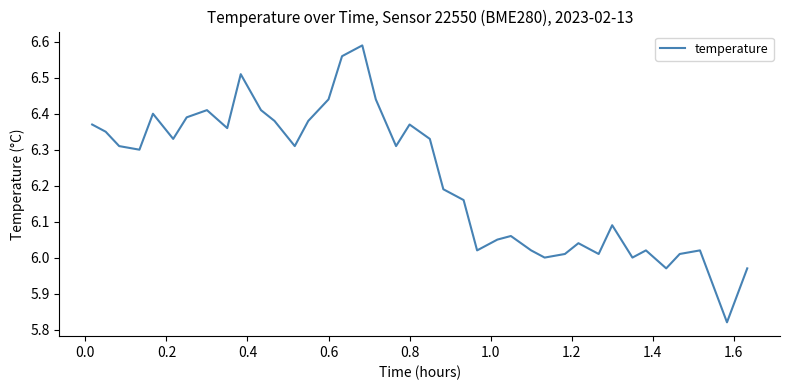

What is the difference between the maximum and minimum values?

0.8